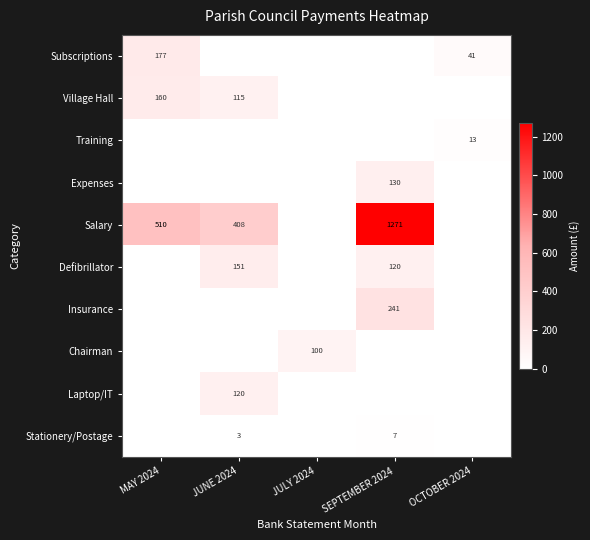

What is the sum of the Salary values at JUNE 2024 and SEPTEMBER 2024?

1679